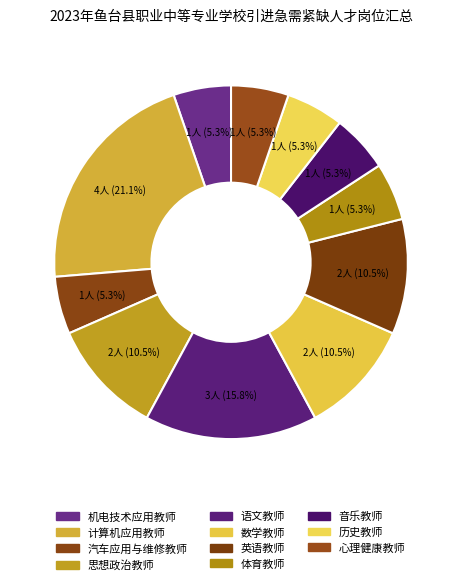

Is it true that 心理健康教师 is 5% of the pie?

True